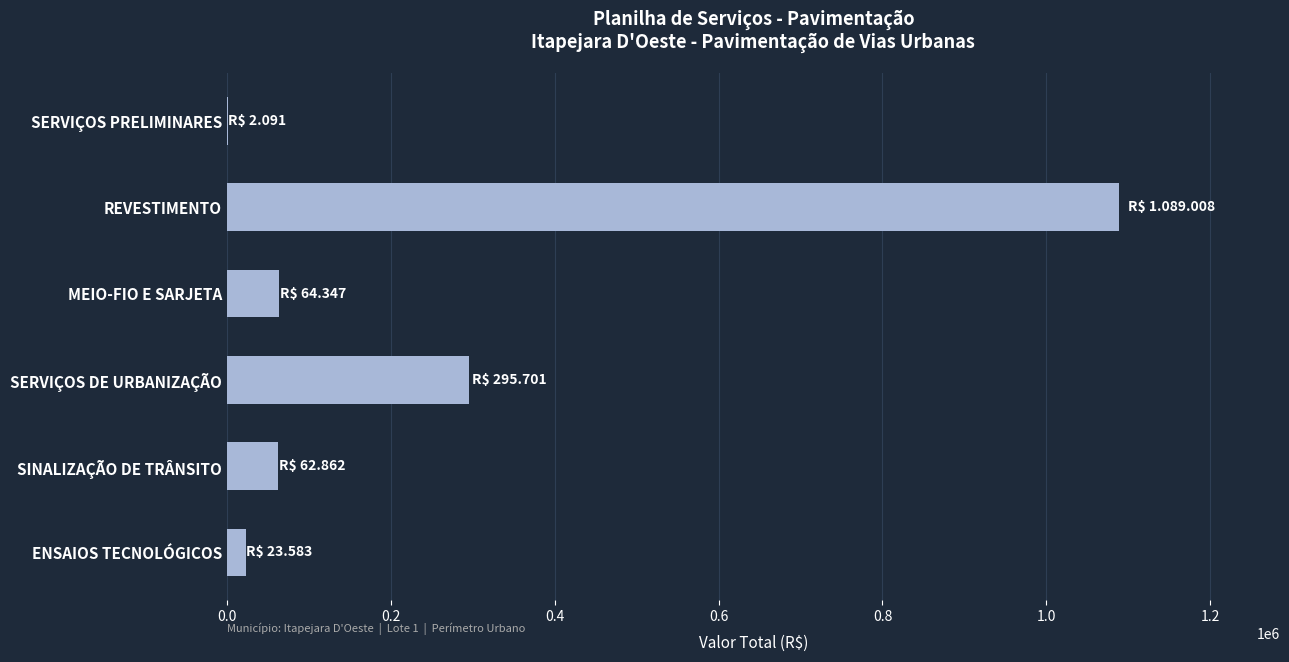

At which label is the value closest to 545549?

SERVIÇOS DE URBANIZAÇÃO